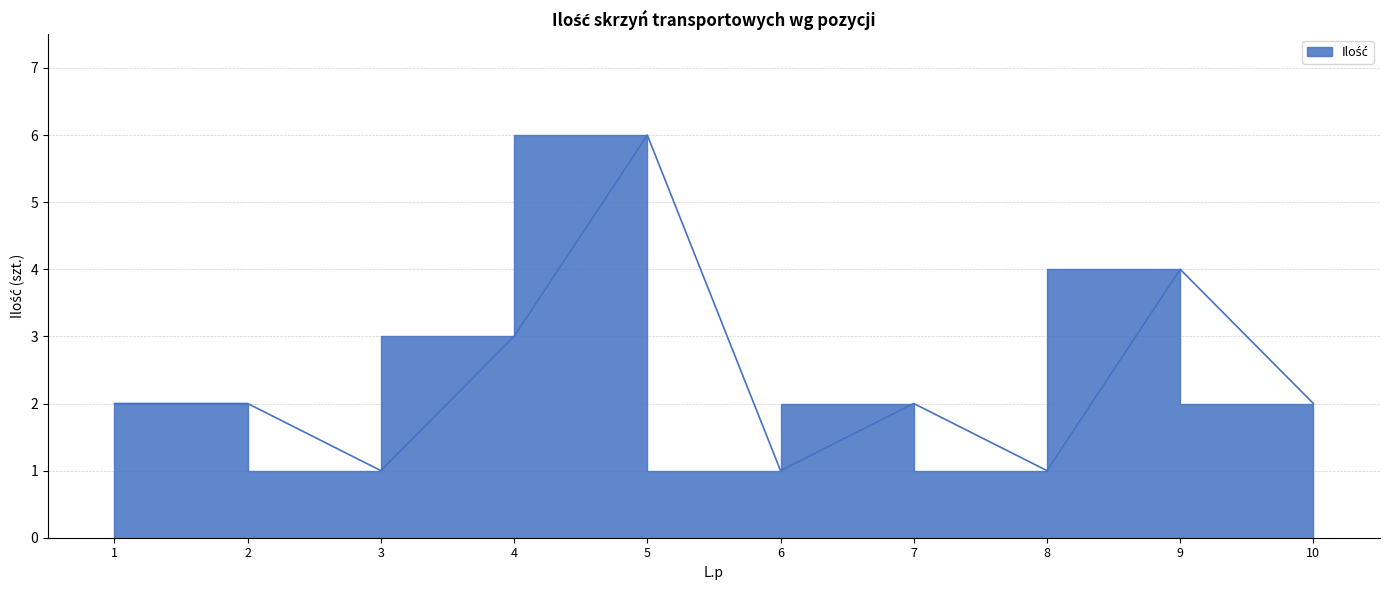

What is the ratio of the value at 8 to the value at 2?

0.5